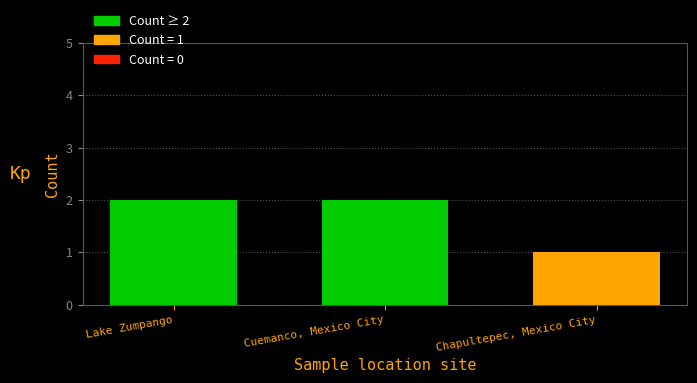

What is the sum of the values at Chapultepec, Mexico City and Cuemanco, Mexico City?

3